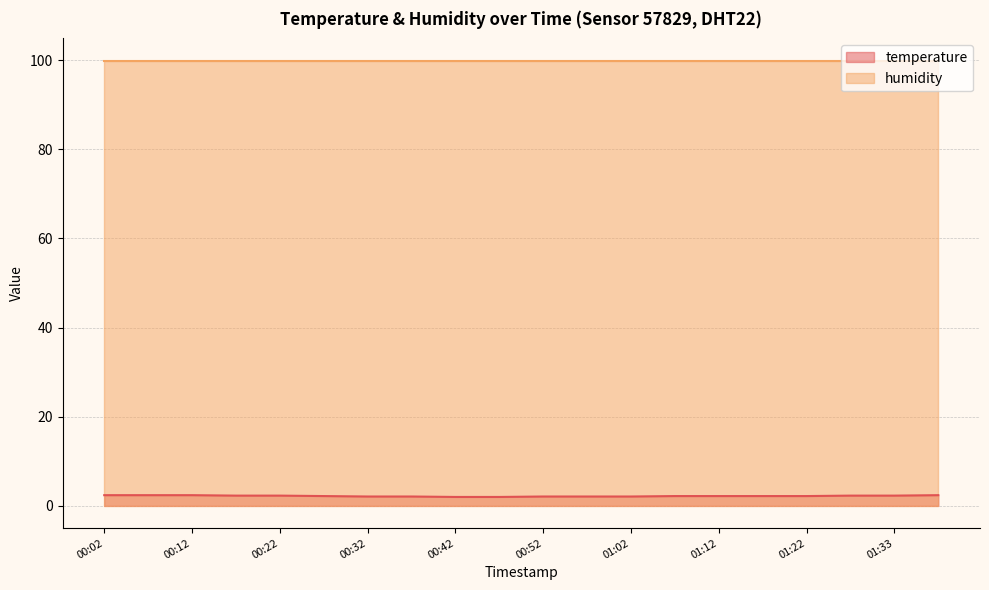

Is it true that the value at 00:47 is 2.0?

True